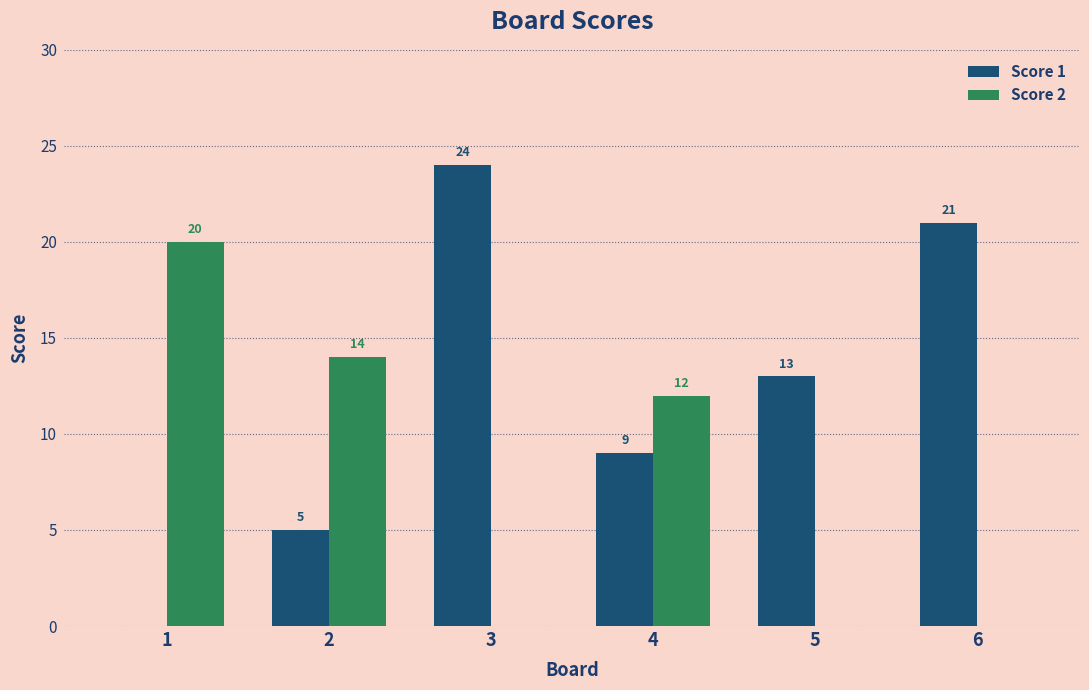

What is the total value across all series at 1?

20